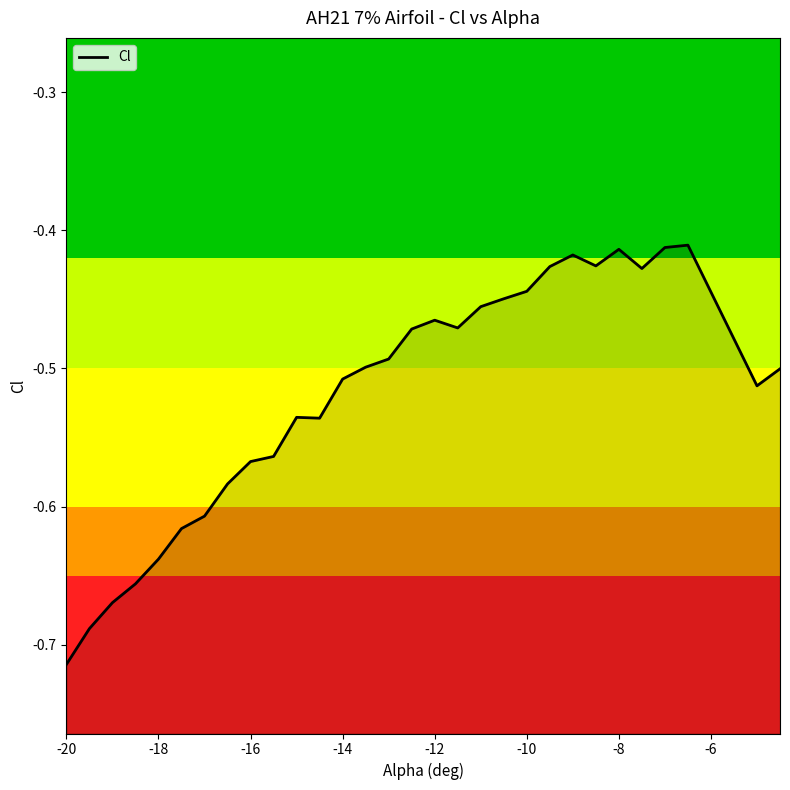

Is this an area chart (filled region under the line)?

No